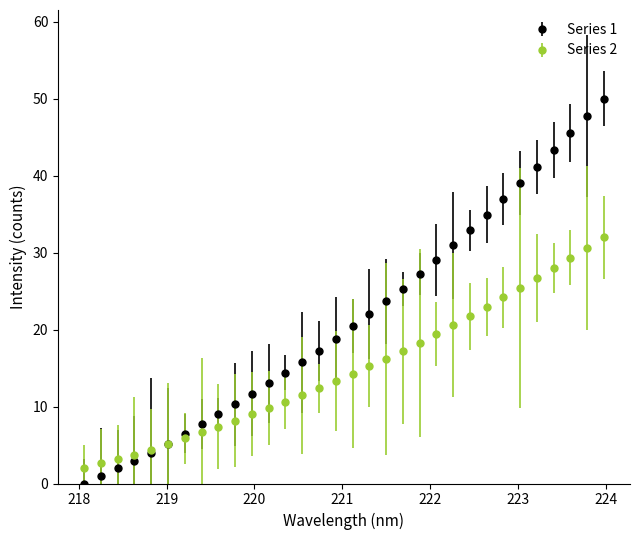

What are all the series names shown in the legend?

Series 1, Series 2